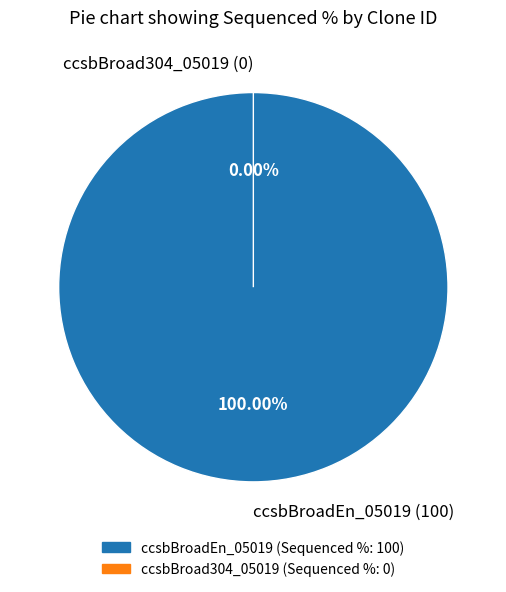

What percentage is the ccsbBroadEn_05019 slice, to the nearest percent?

100%